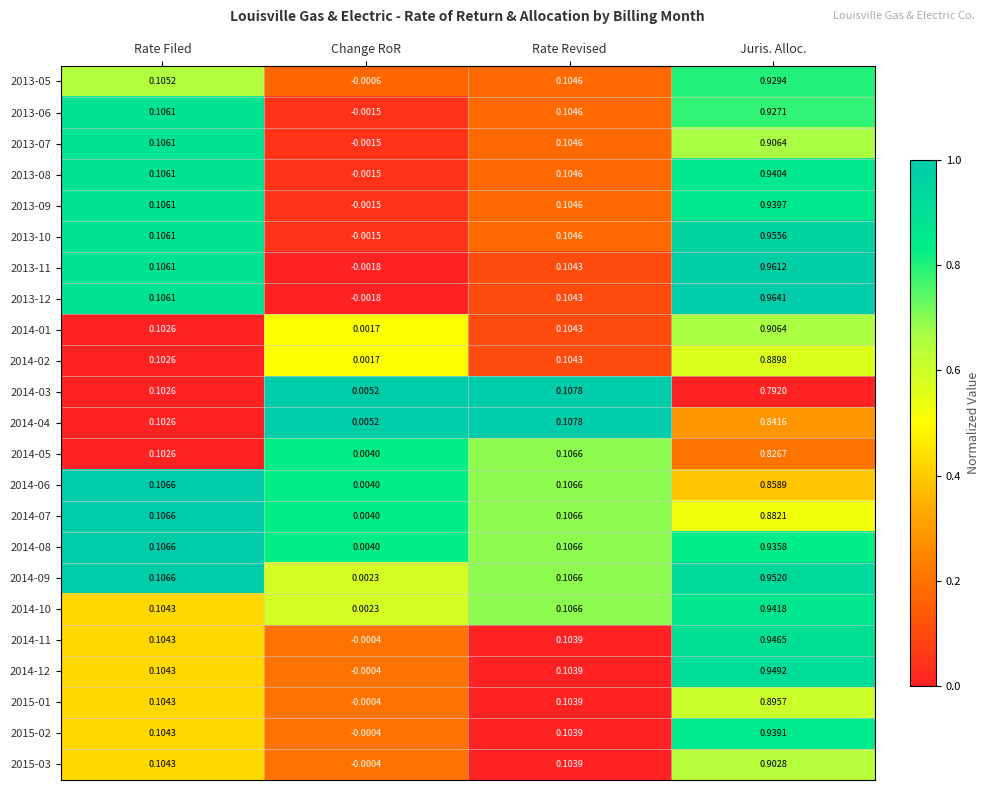

Where is 2013-08 nearest to the value 0?

Change RoR